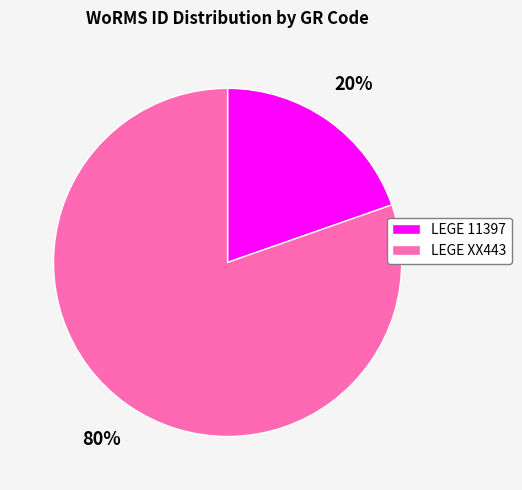

To the nearest percent, what is the combined percentage of LEGE 11397 and LEGE XX443?

100%